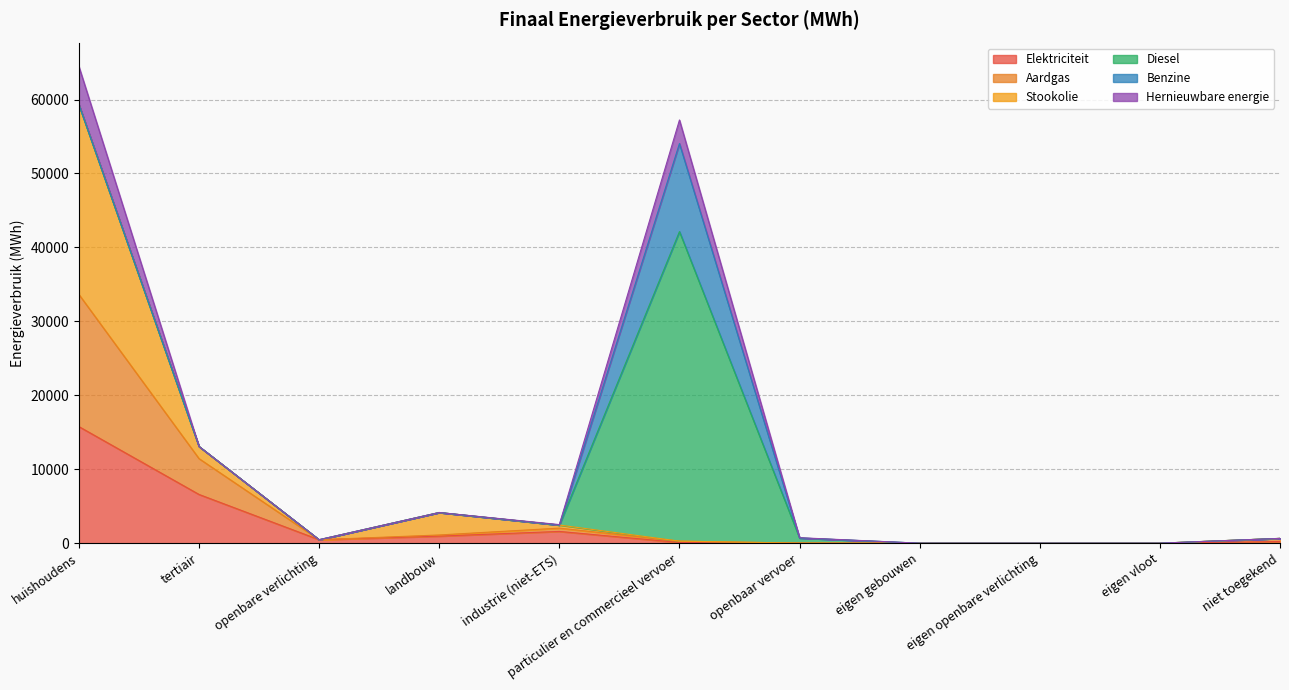

Rank the series at eigen gebouwen from highest to lowest value.

Elektriciteit, Aardgas, Stookolie, Hernieuwbare energie